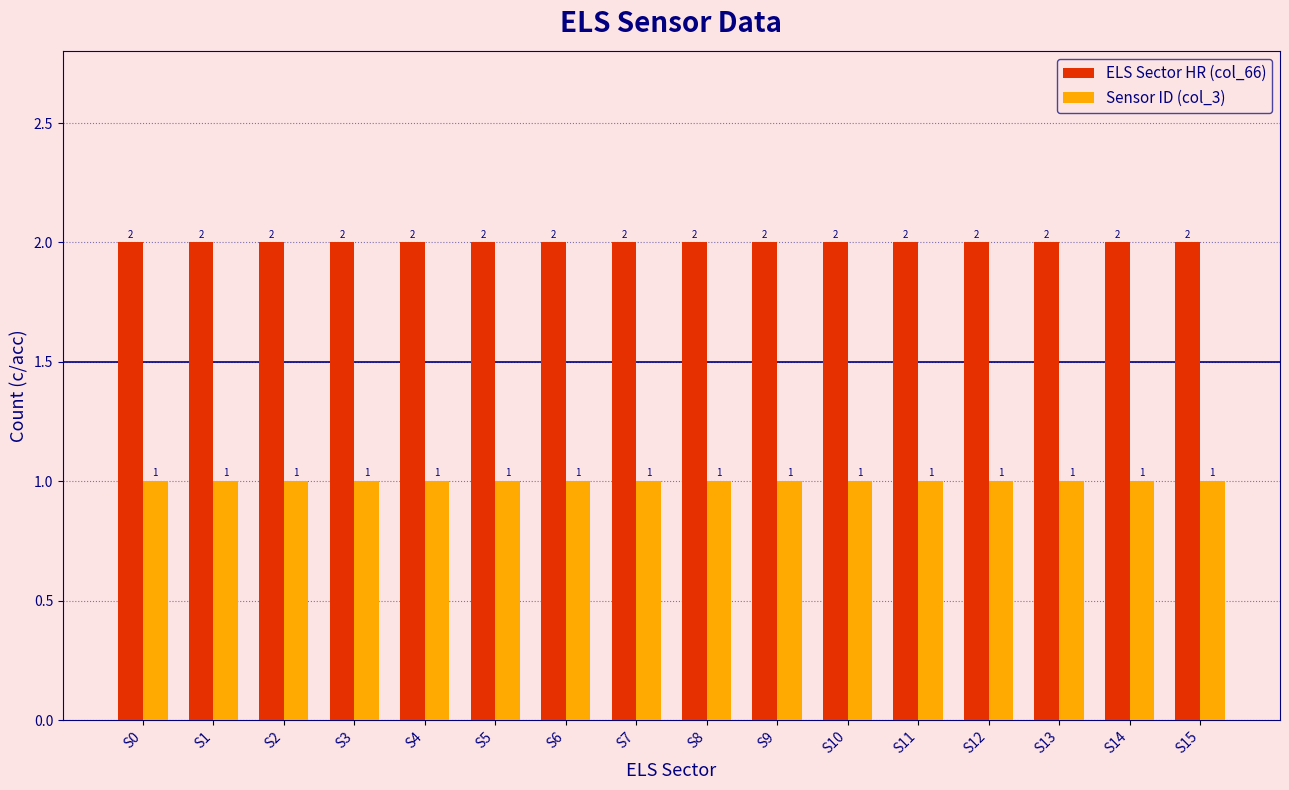

At how many categories does at least one series exceed 1?

16